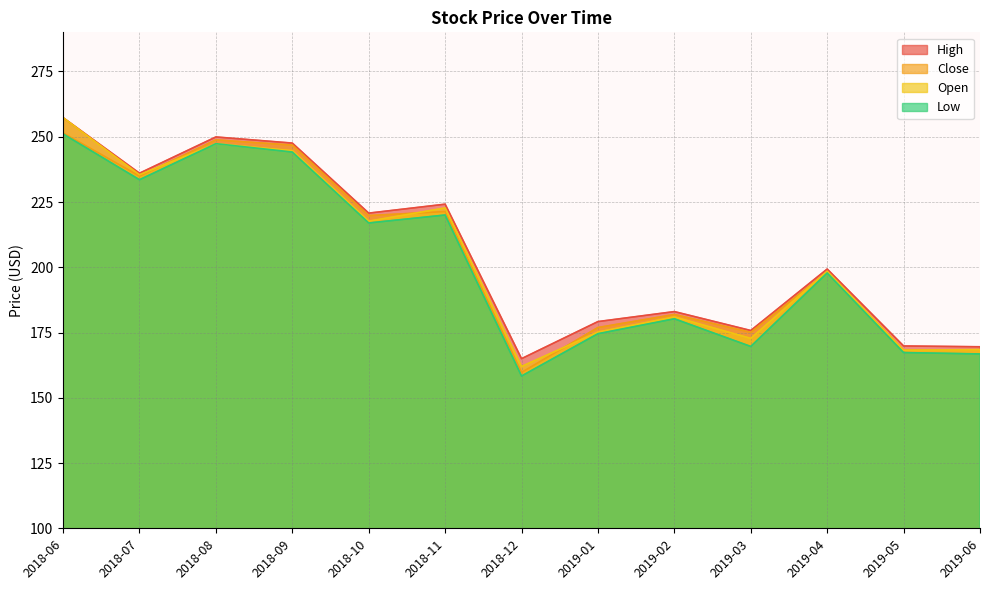

Where does the High series first go above 199?

2018-06